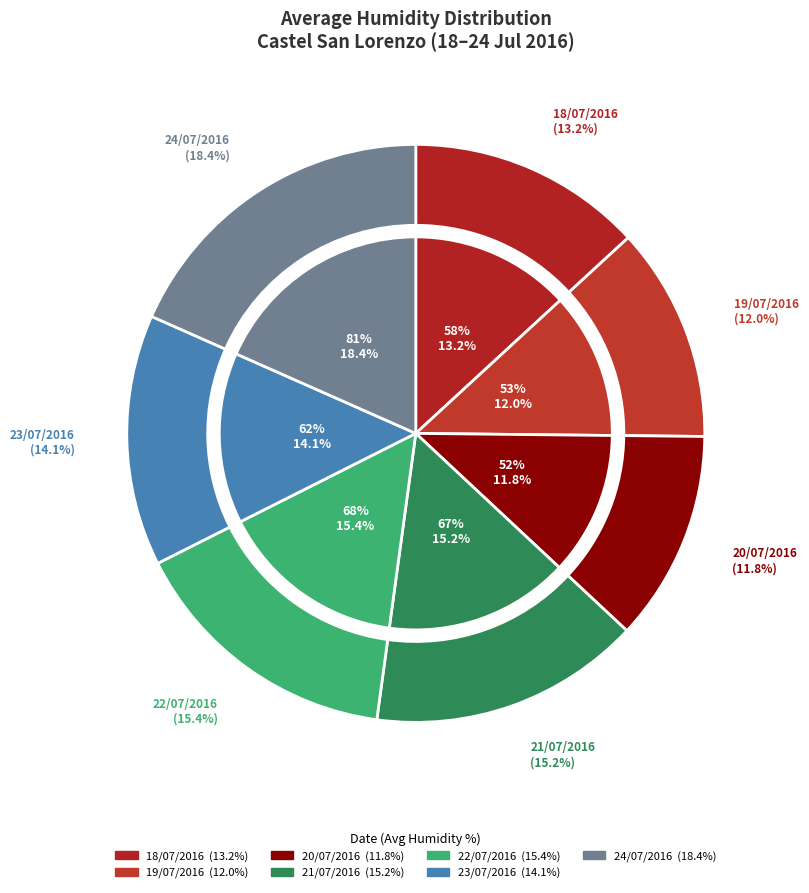

To the nearest percent, what portion does 24/07/2016 represent?

18%